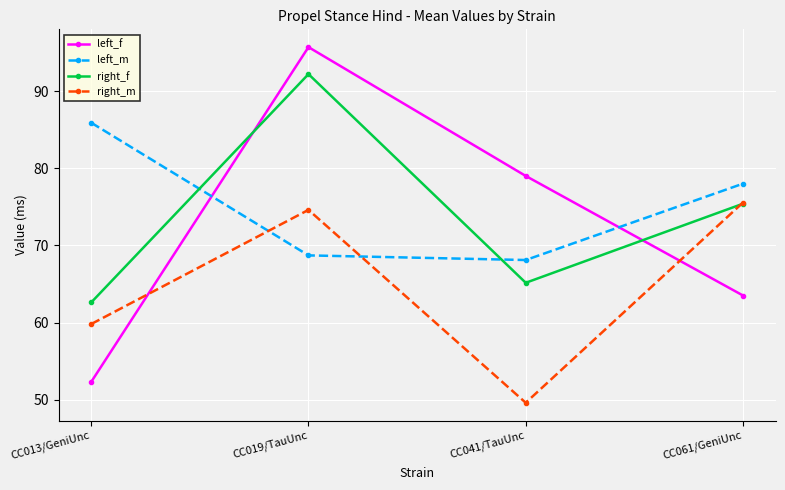

Does the chart have visible grid lines?

Yes